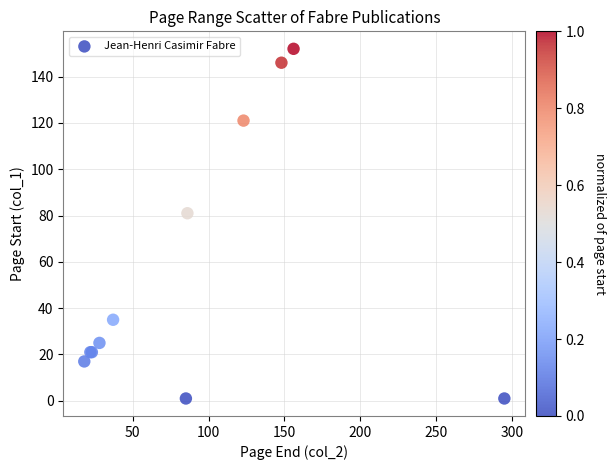

What Y value in the scatter plot is closest to 76?

81